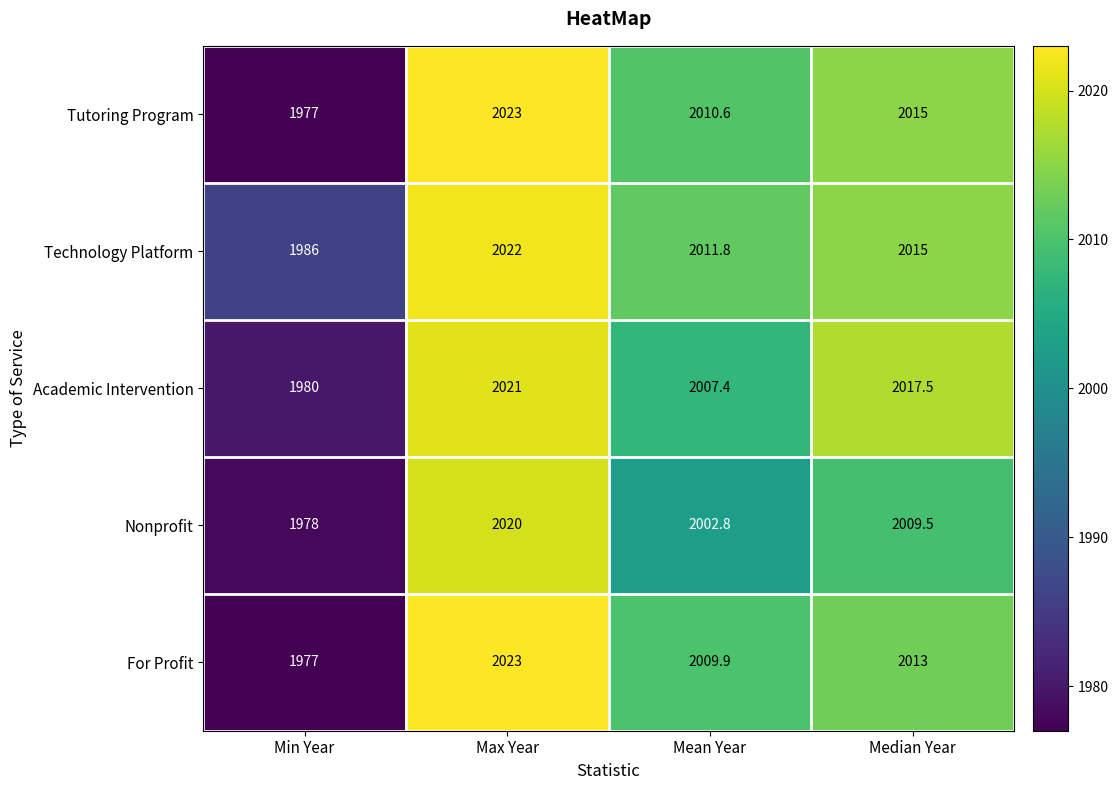

Between Max Year and Median Year, which series saw the biggest shift?

Nonprofit